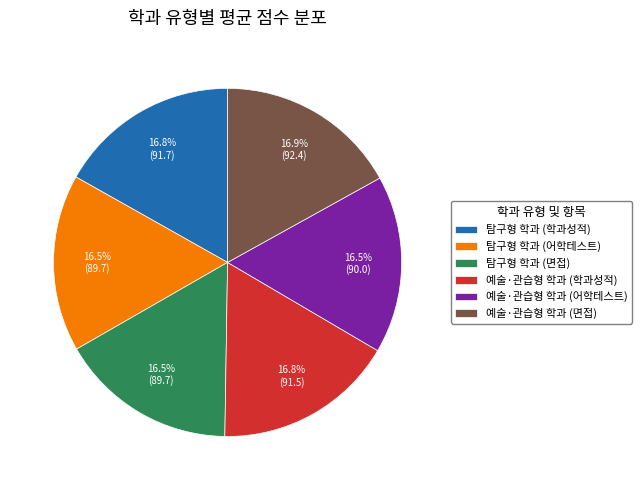

Do 탐구형 학과 (면접) and 예술·관습형 학과 (학과성적) together represent more than half of the pie?

No